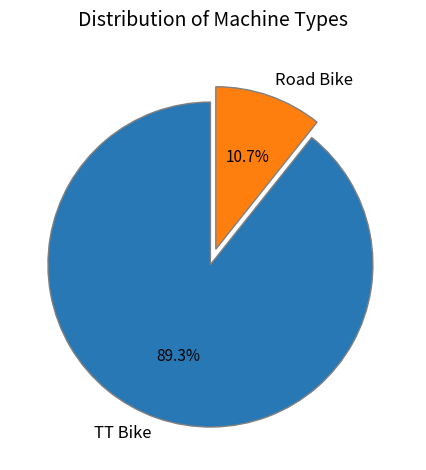

Count the number of slices in the pie.

2